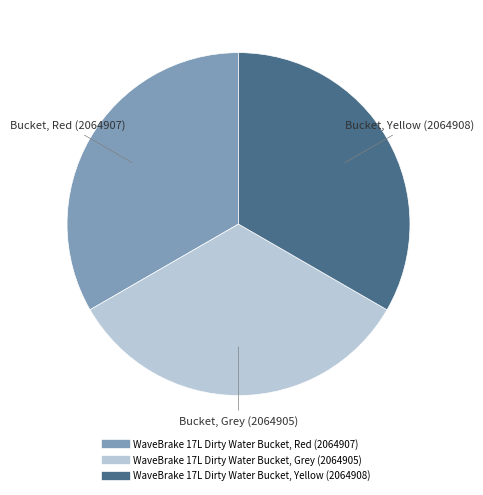

Do WaveBrake 17L Dirty Water Bucket, Grey and WaveBrake 17L Dirty Water Bucket, Yellow together represent more than half of the pie?

Yes